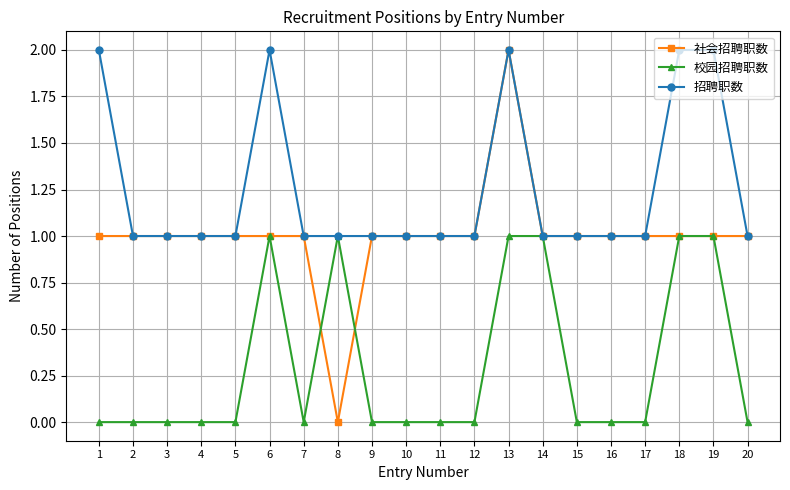

The value of 社会招聘职数 at 9 is 1. True or false?

True